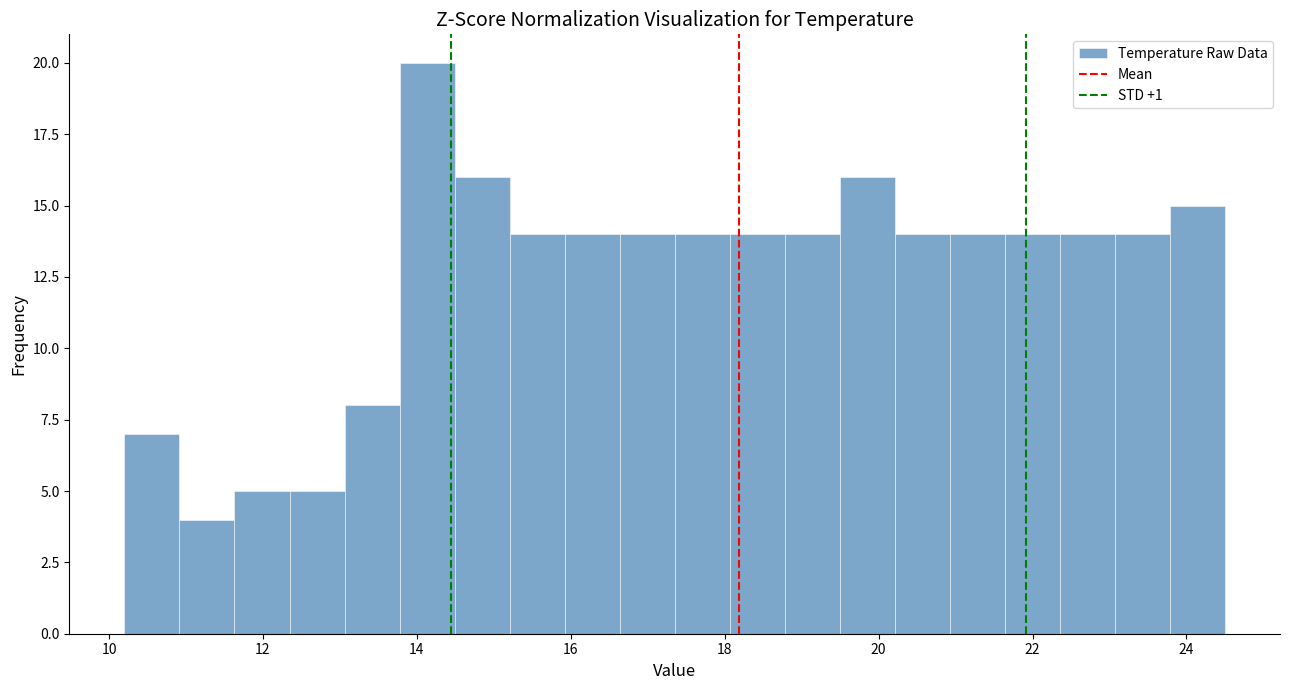

Read against the x-axis, roughly where is the centre of the tallest bar?

14.2